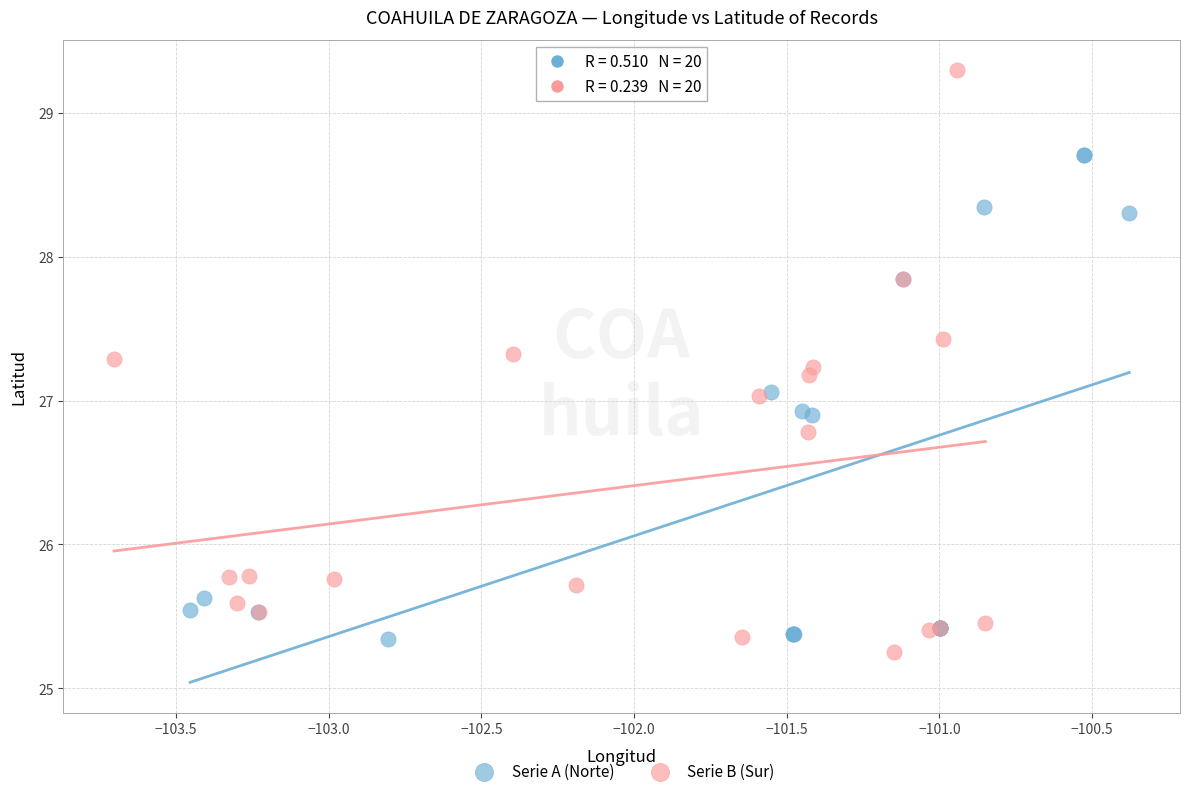

Which series reaches the maximum Y coordinate?

Serie B (Sur)